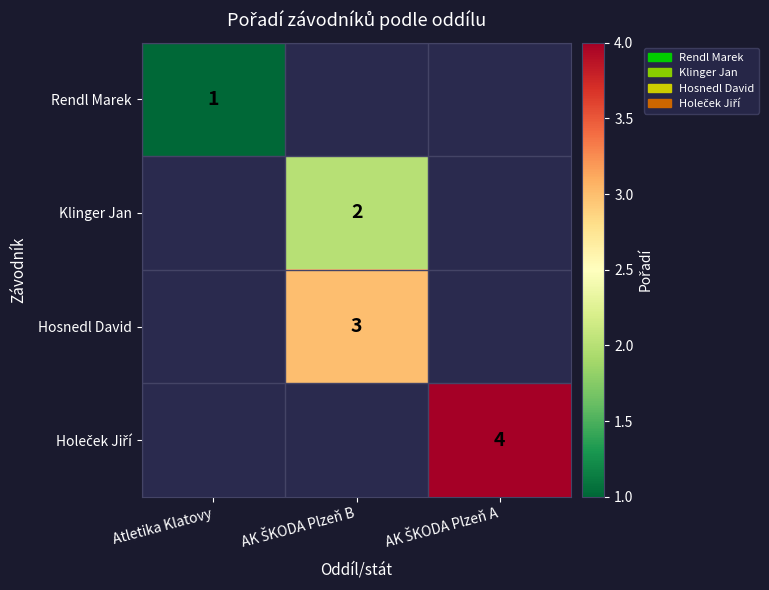

Is it true that Rendl Marek equals 1 at Atletika Klatovy?

True